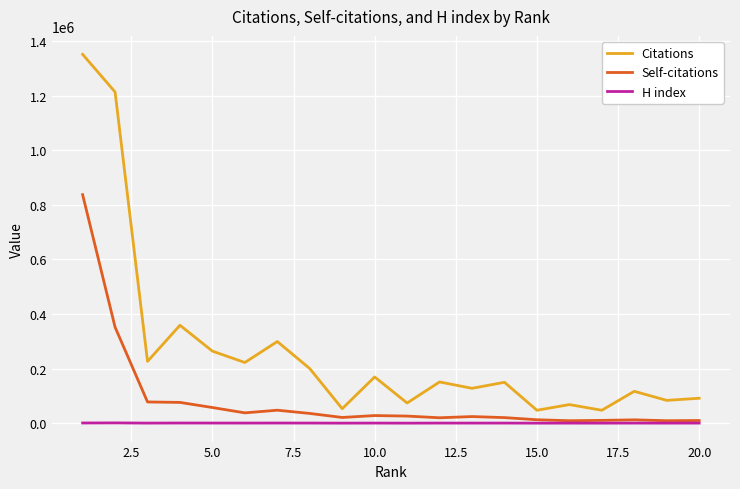

True or false: Citations and H index intersect in this chart.

False